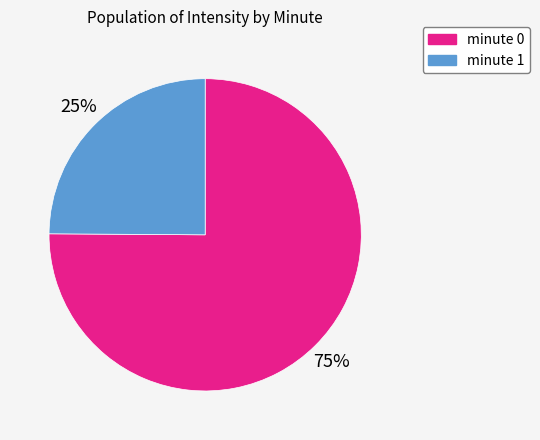

Do minute 1 and minute 0 together represent more than half of the pie?

Yes